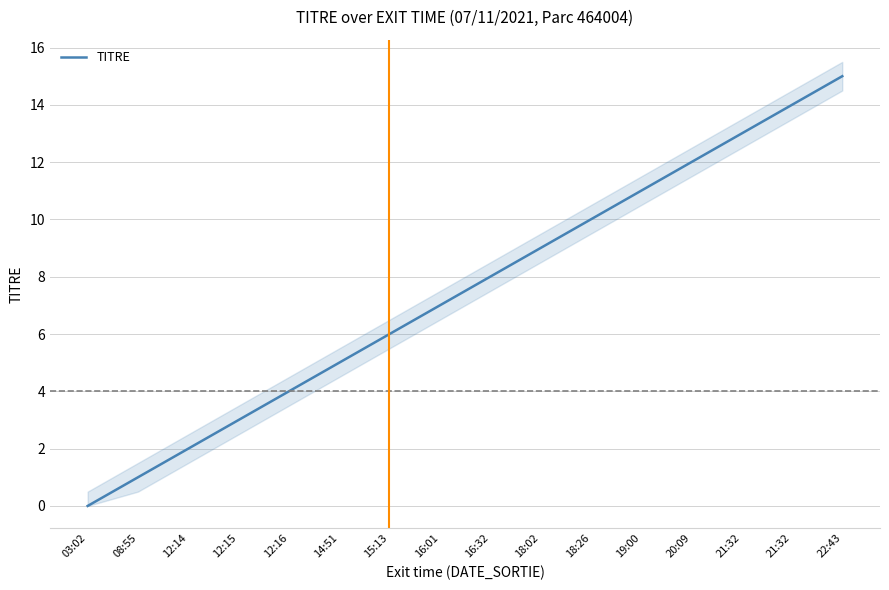

Where does the data first go above 8?

18:02